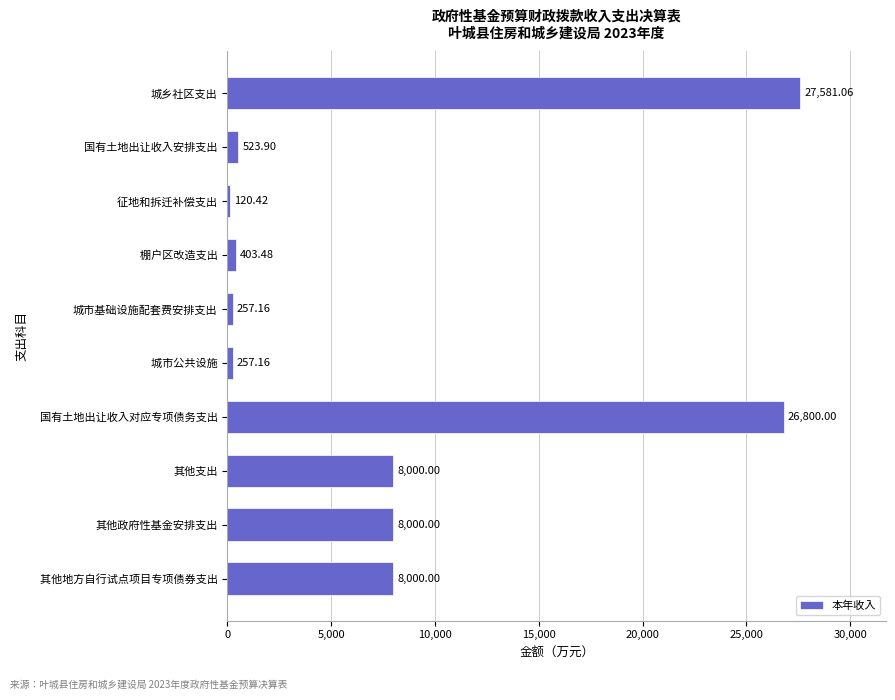

What is the change in value from 城市基础设施配套费安排支出 to 其他支出?

+7742.8